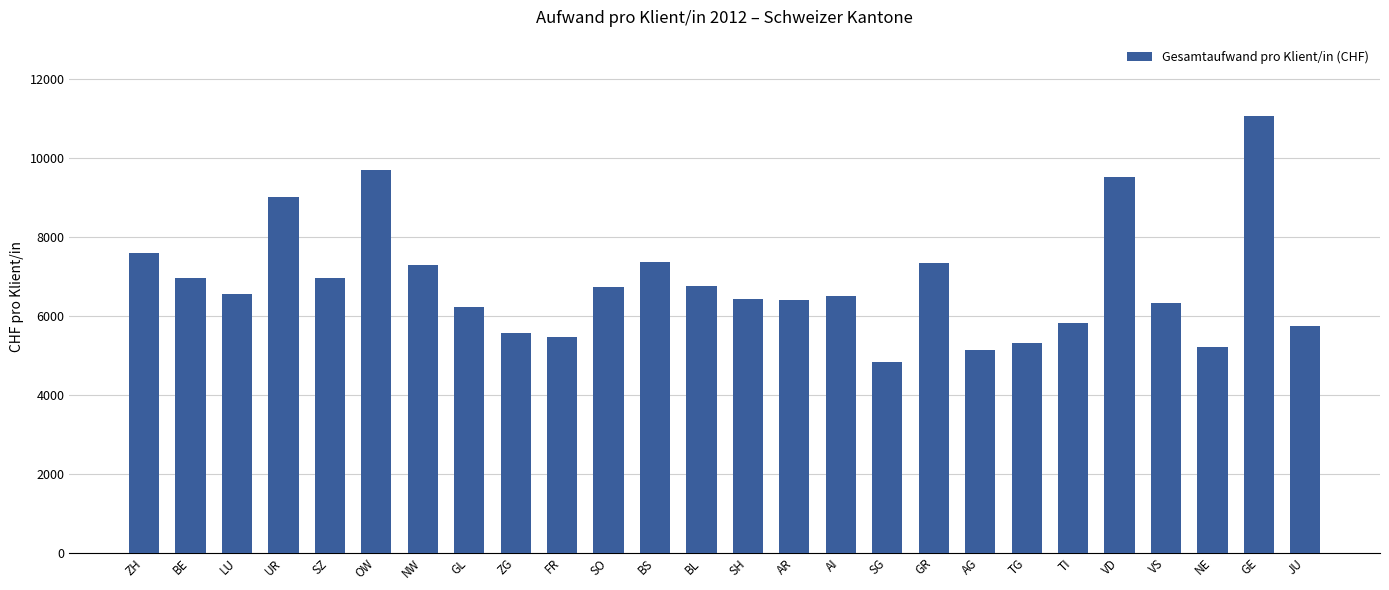

What is the ratio of the value at NW to the value at VD?

0.8